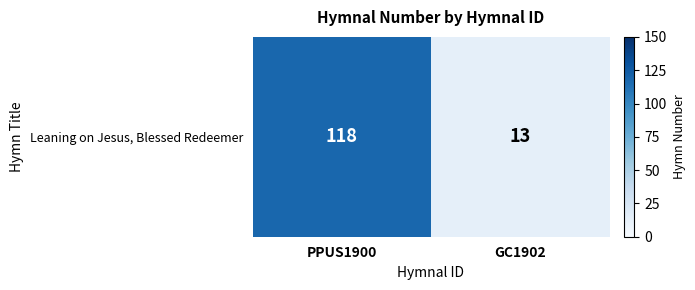

Rank the categories by value from lowest to highest.

GC1902, PPUS1900